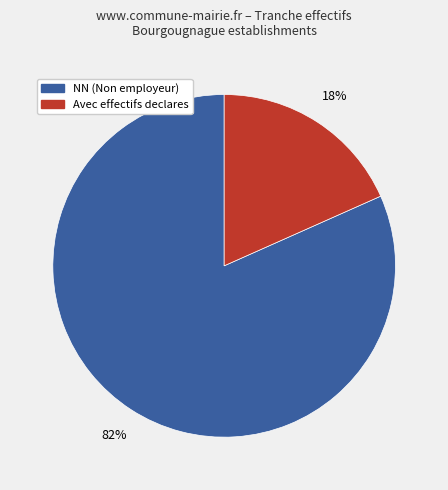

To the nearest percent, what is the average slice percentage?

50%